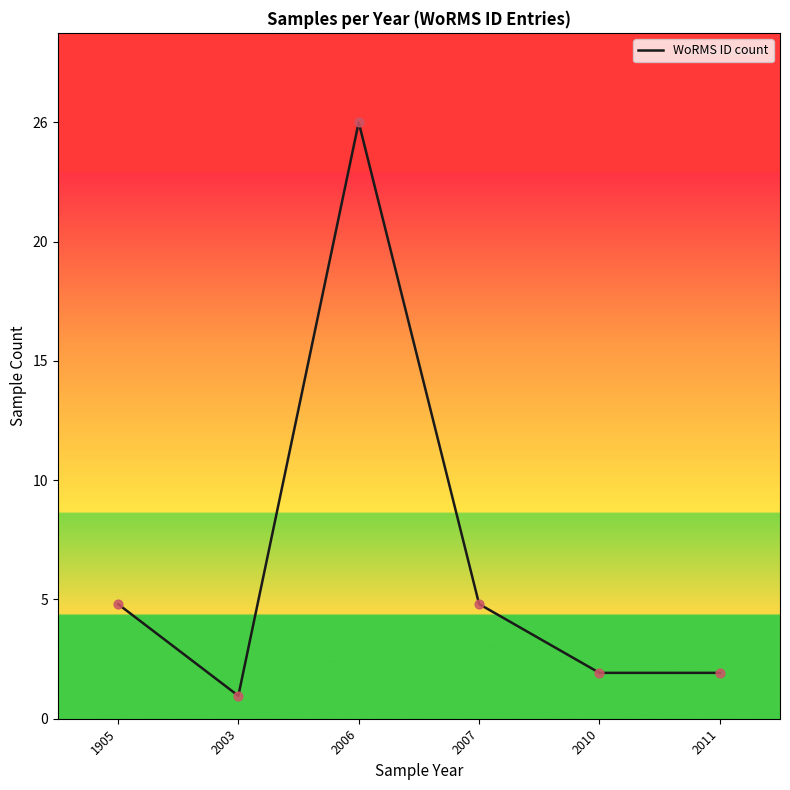

What is the change in value from 2006 to 2011?

-24